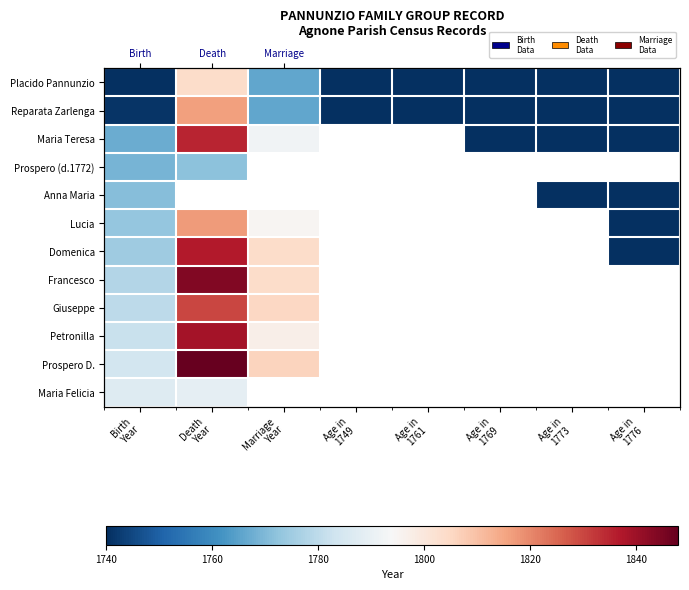

Rank the categories by Lucia value from highest to lowest.

Death Year, Marriage Year, Birth Year, Age in 1749, Age in 1761, Age in 1769, Age in 1773, Age in 1776